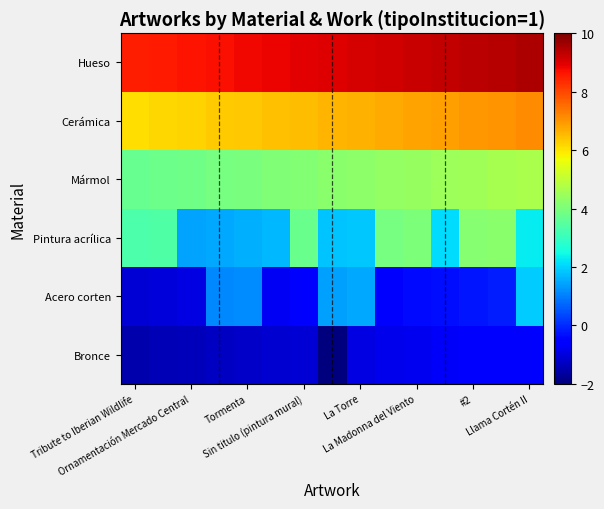

At how many categories does at least one series exceed 1?

15